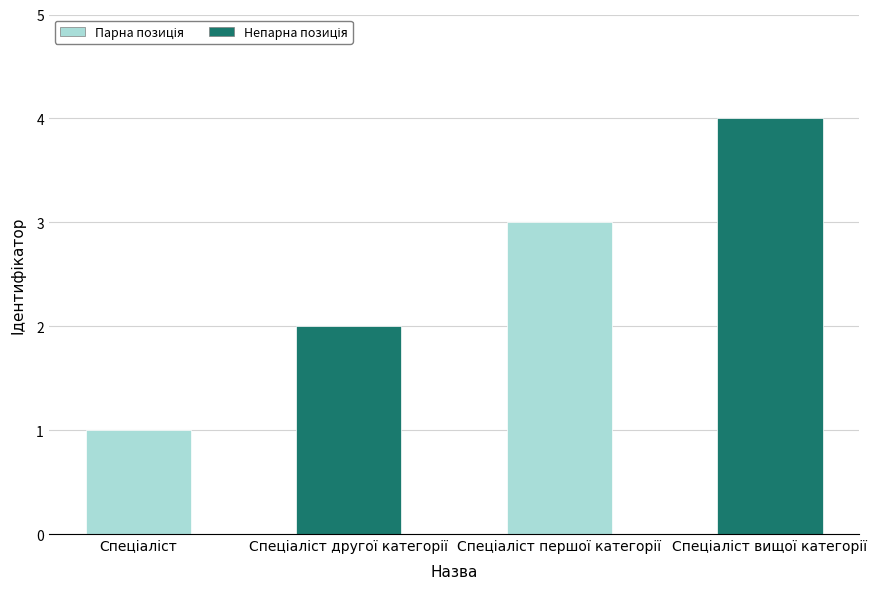

What is the greatest value displayed?

4